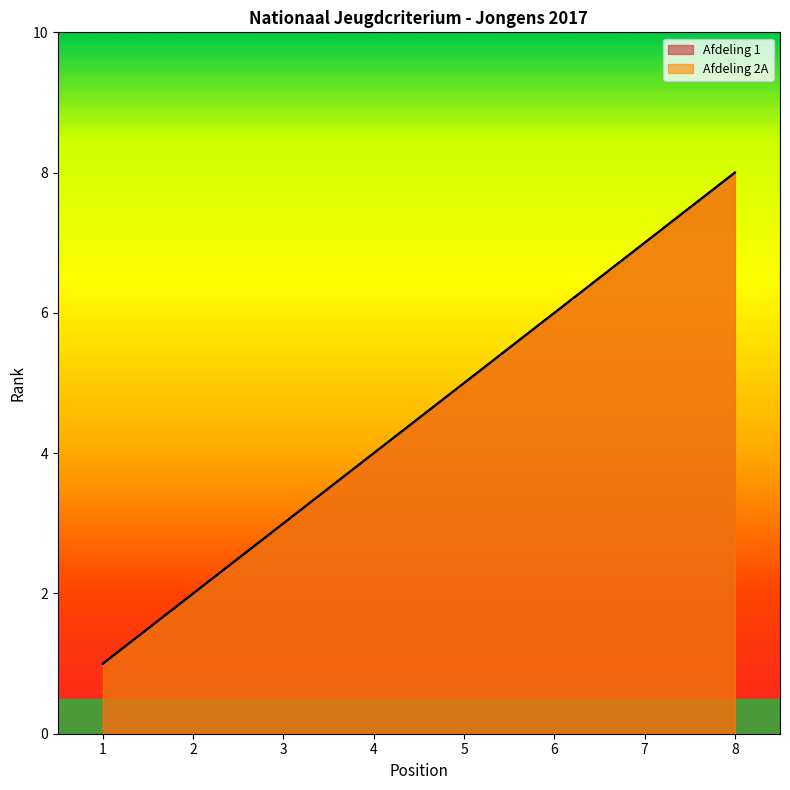

Does the chart have visible grid lines?

No